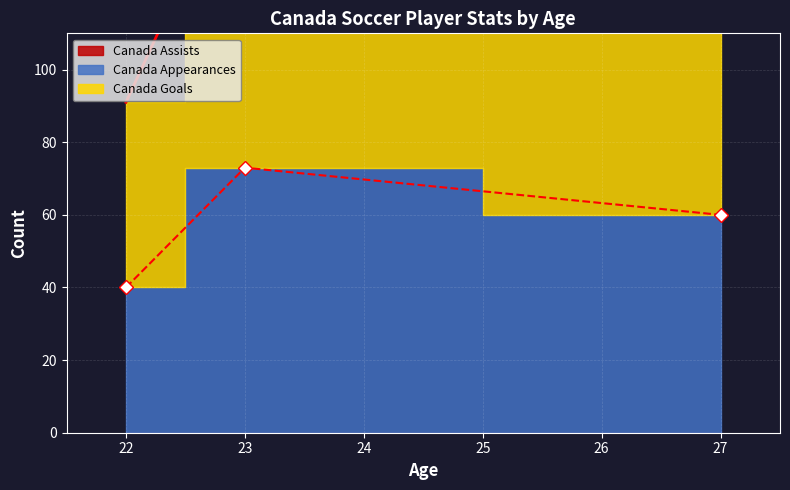

How many Canada Goals values are between 91 and 162?

3